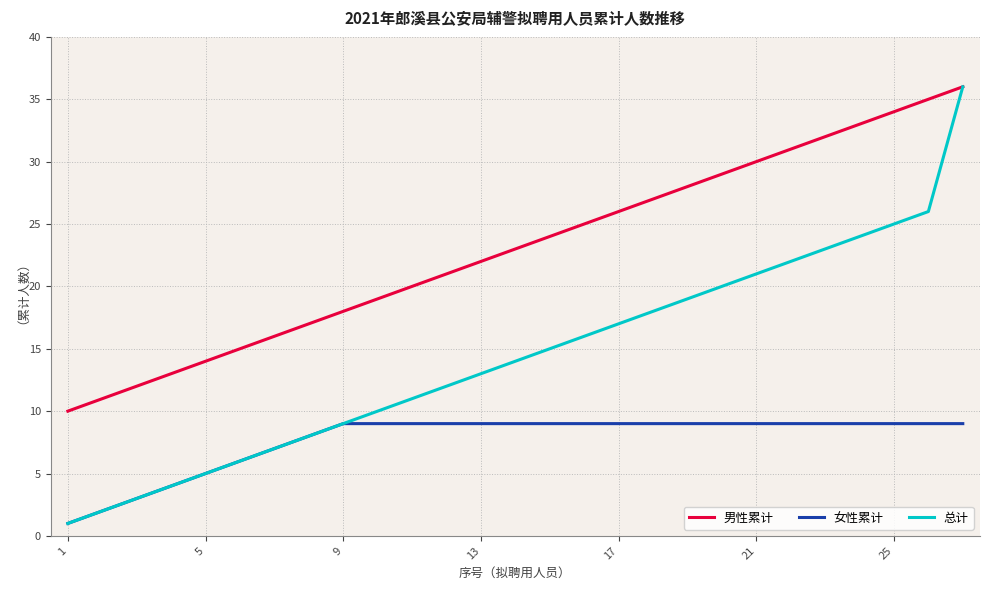

Which series has the largest total across all categories?

男性累计